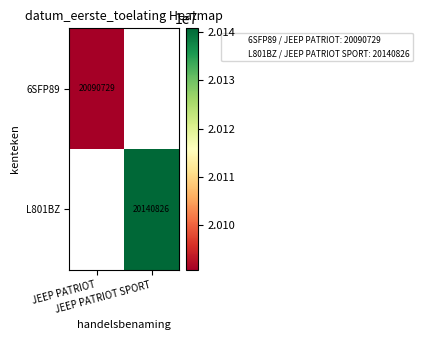

Count the number of categories in the chart.

2